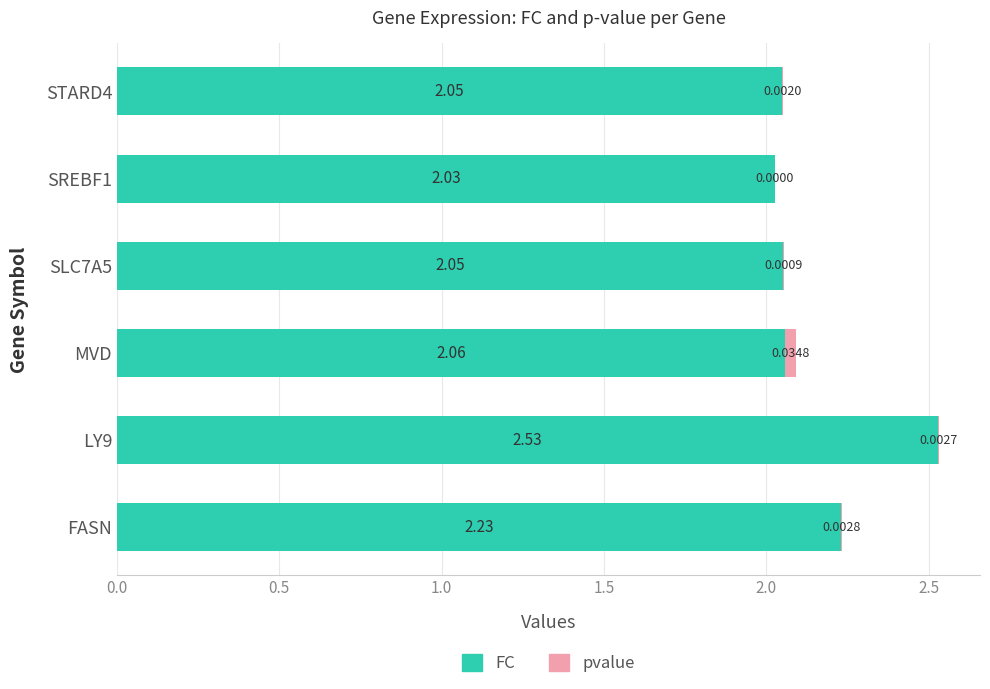

What is the sum of the FC values at FASN and MVD?

4.3